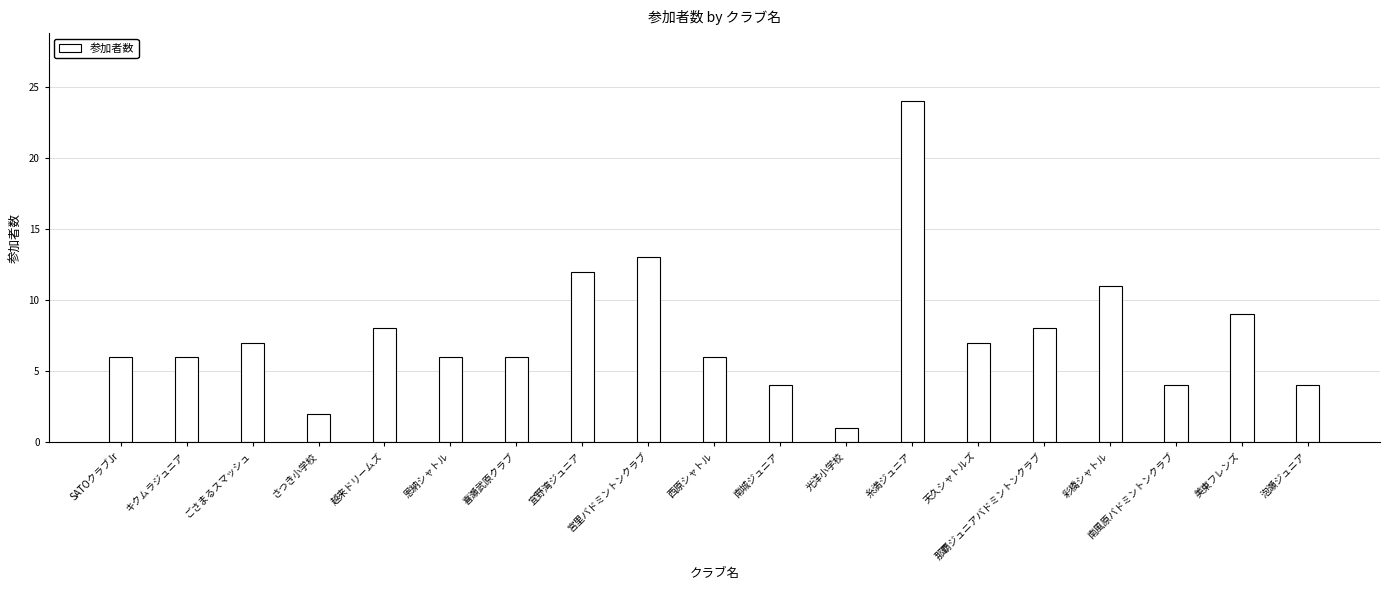

What is the difference between the second highest and minimum values?

12